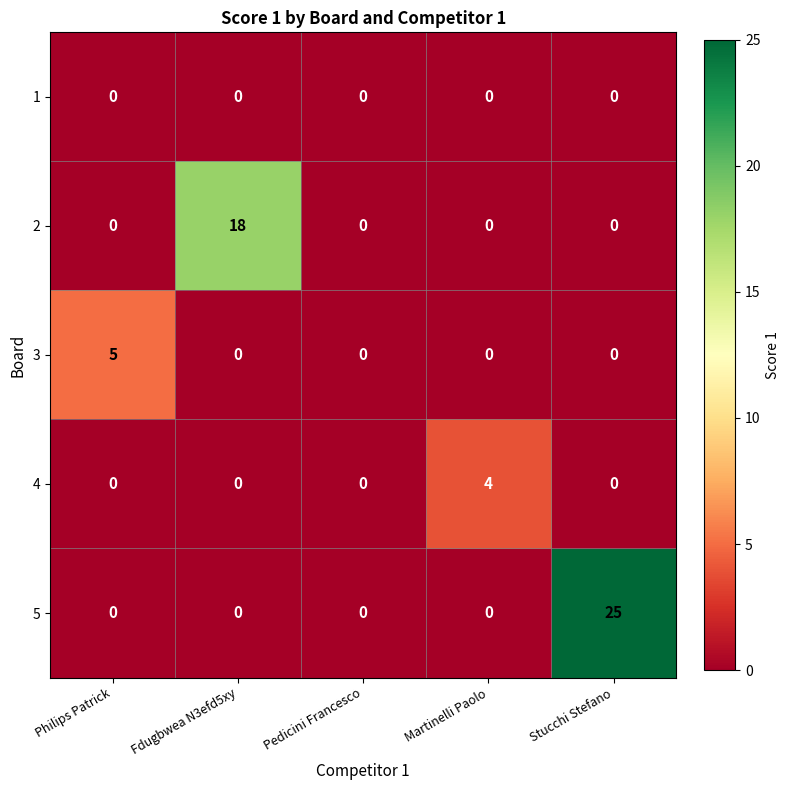

At which category is the sum across all series the highest?

Stucchi Stefano